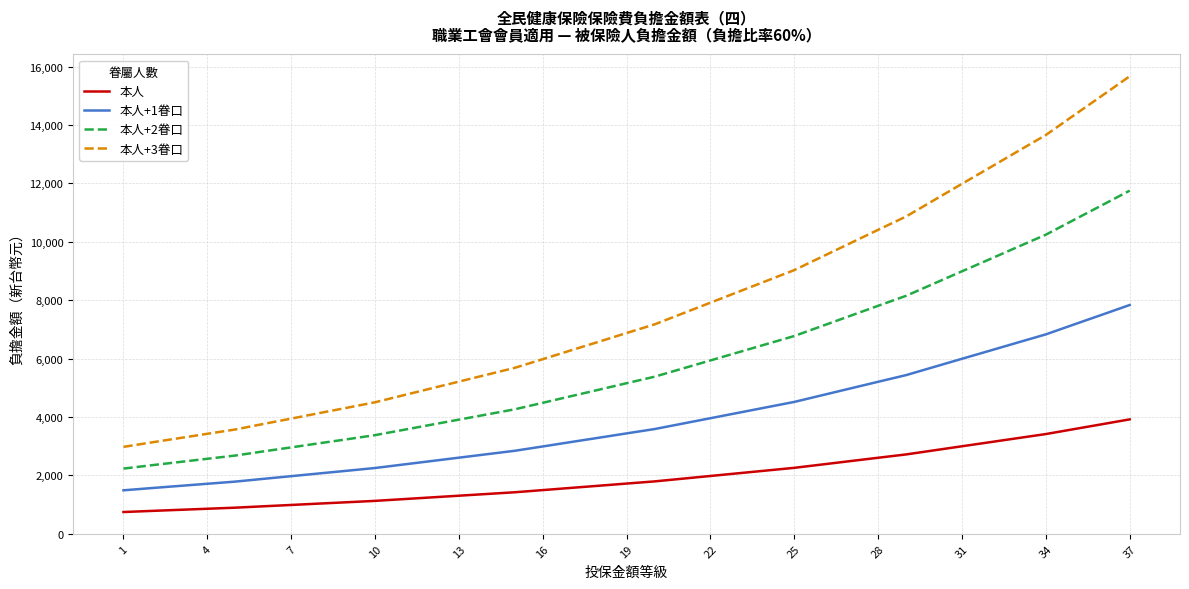

What is the minimum value for 本人?

744